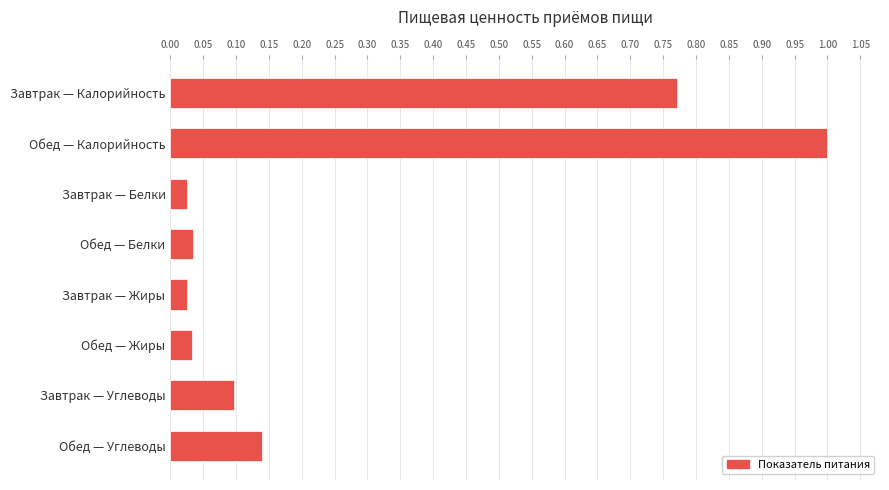

Which label corresponds to the largest value in the chart?

Обед — Калорийность